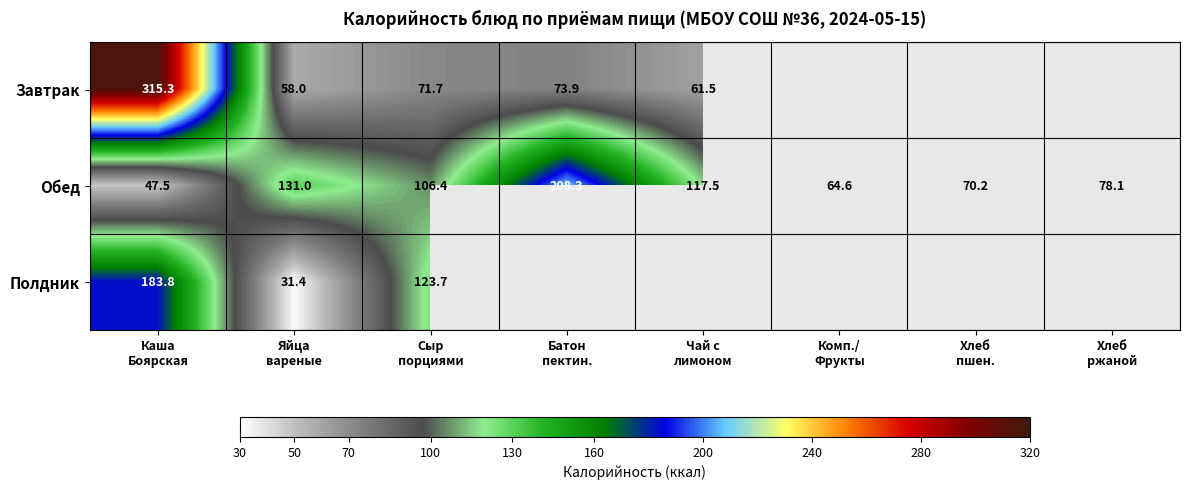

What is the difference between the maximum and minimum values in the Полдник series?

152.4